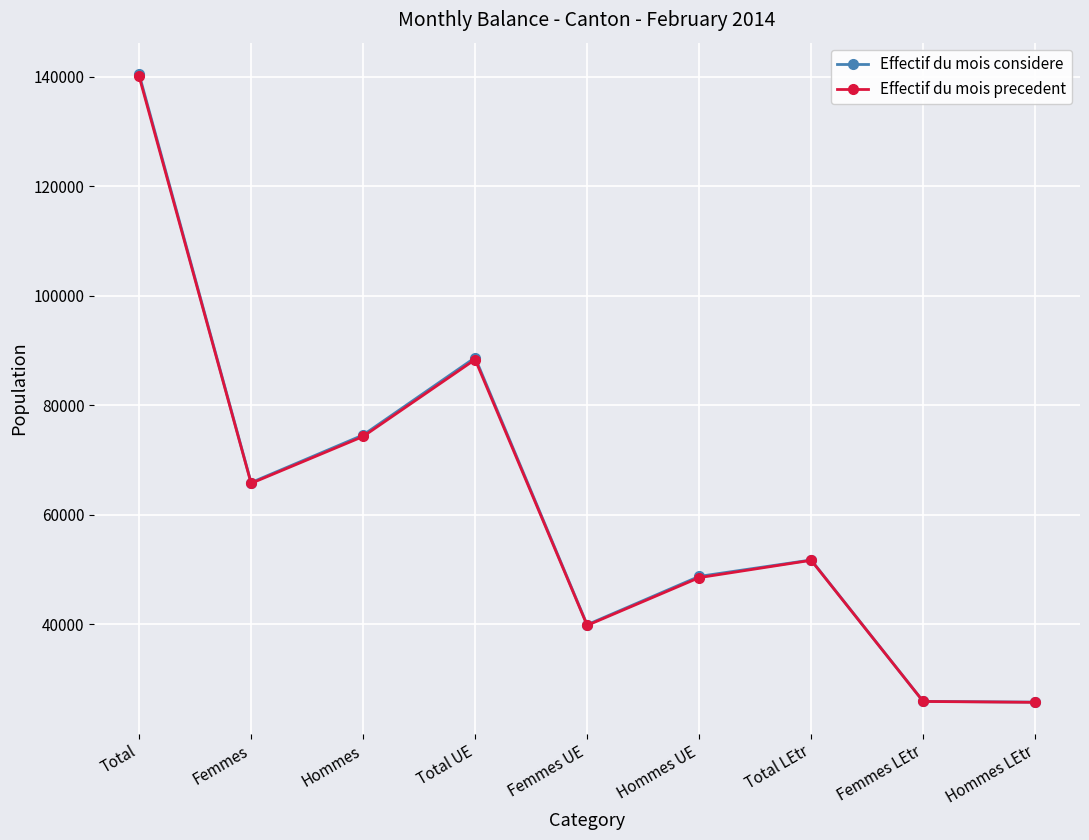

How many interior local peaks does the Effectif du mois considere series have?

2